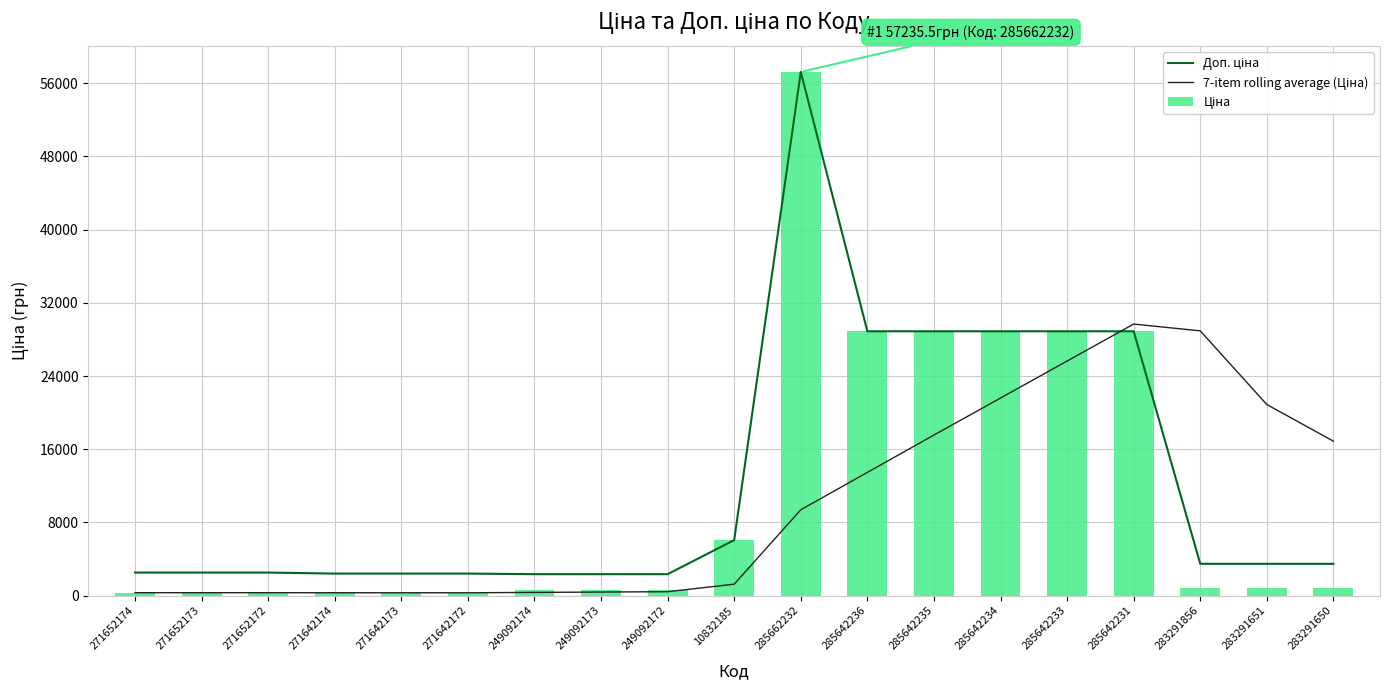

At which label does 7-item rolling average (Ціна) first exceed 1246?

10832185